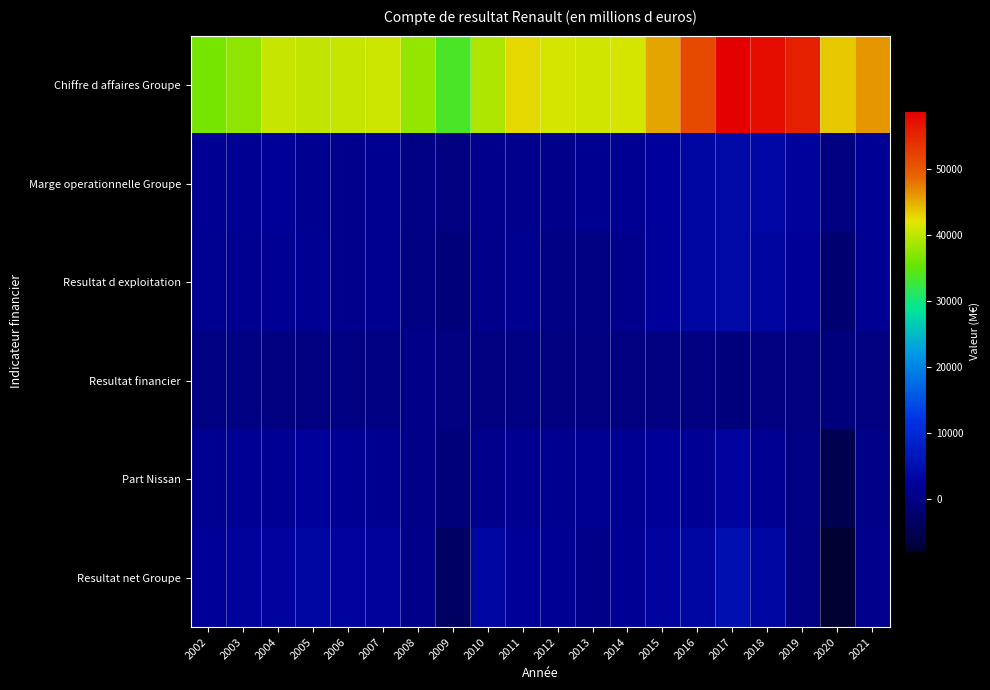

Which series has the largest total across all categories?

Chiffre d affaires Groupe